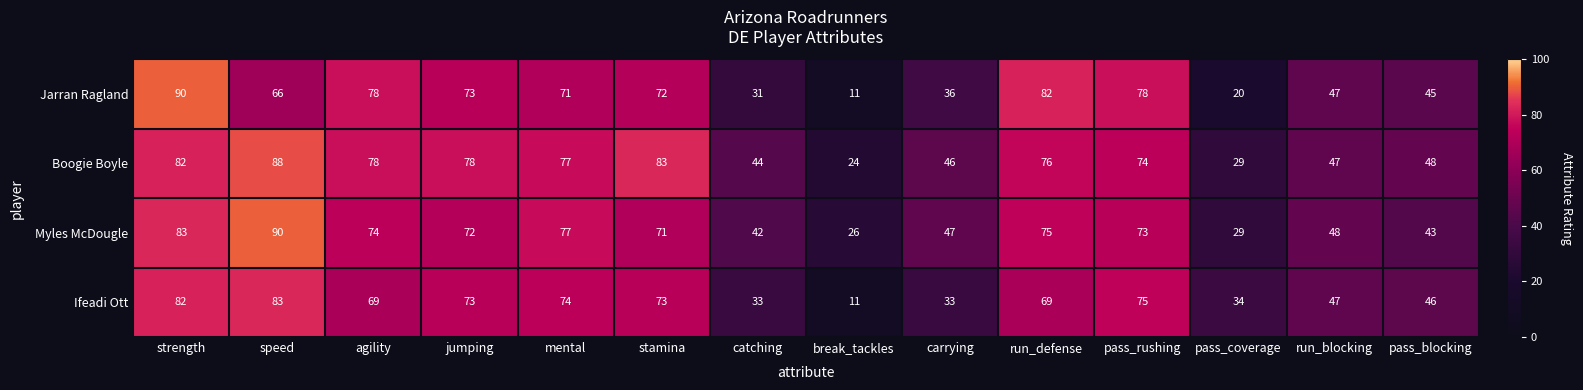

What is the sum of the Myles McDougle values at break_tackles and run_blocking?

74